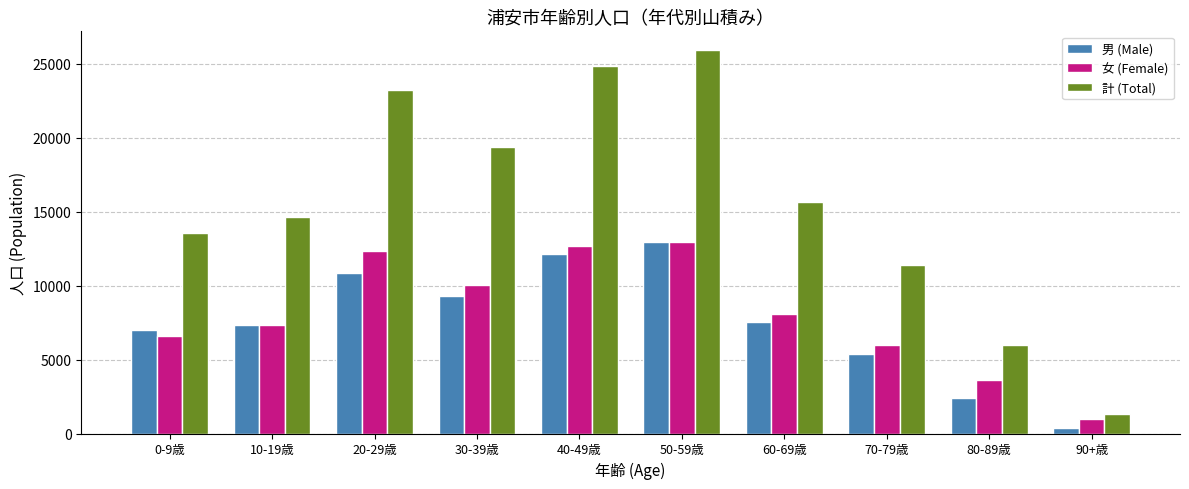

Which series has the widest spread of values?

計 (Total)